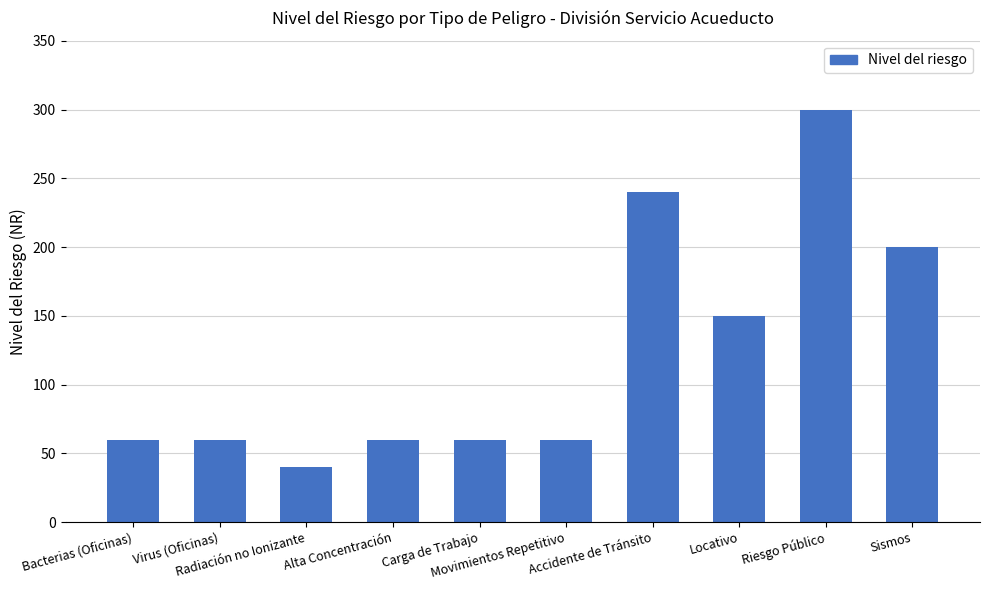

What is the label of the 8th bar from the left?

Locativo